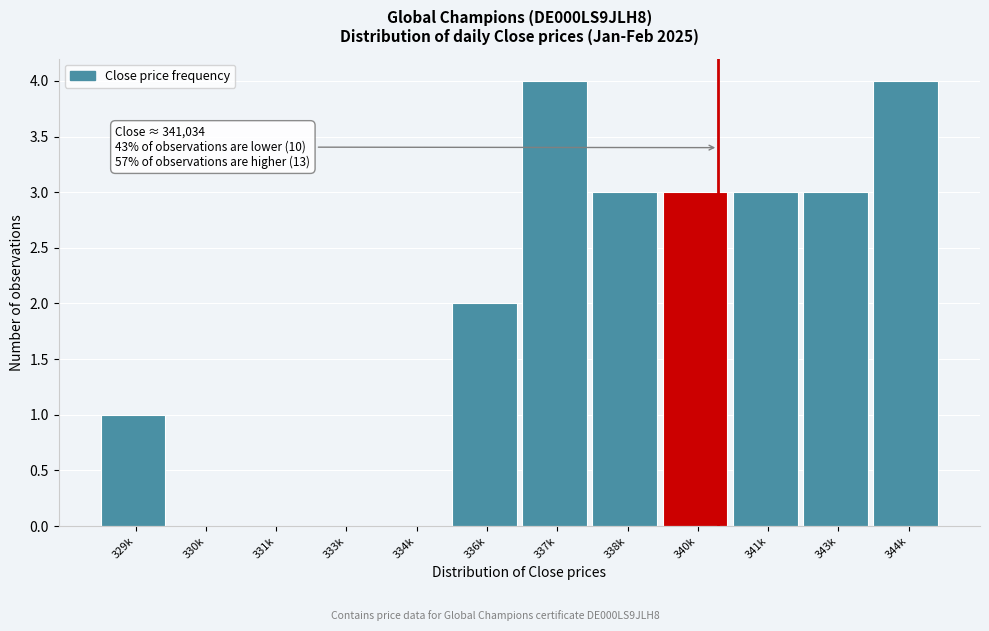

Reading right to left, transcribe all the data shown in this chart.

344k=4	343k=3	341k=3	340k=3	338k=3	337k=4	336k=2	334k=0	333k=0	331k=0	330k=0	329k=1